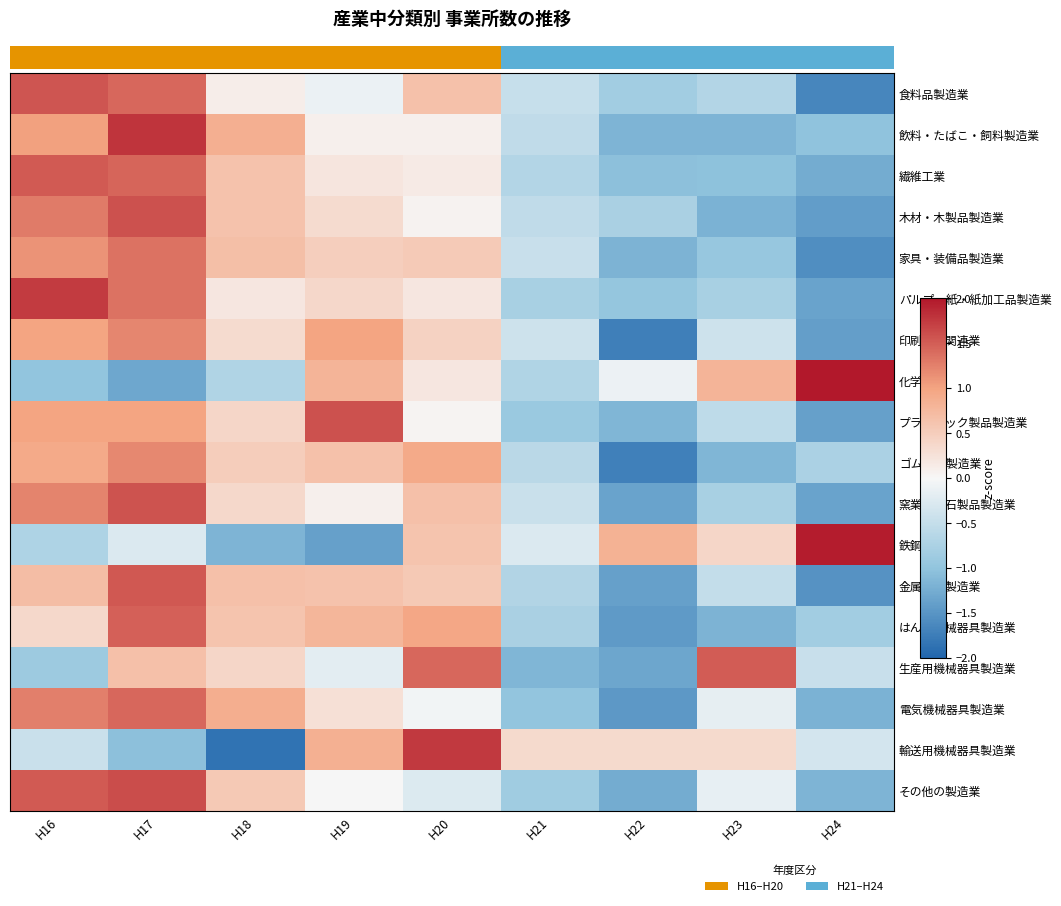

At how many categories does at least one series exceed 0?

9